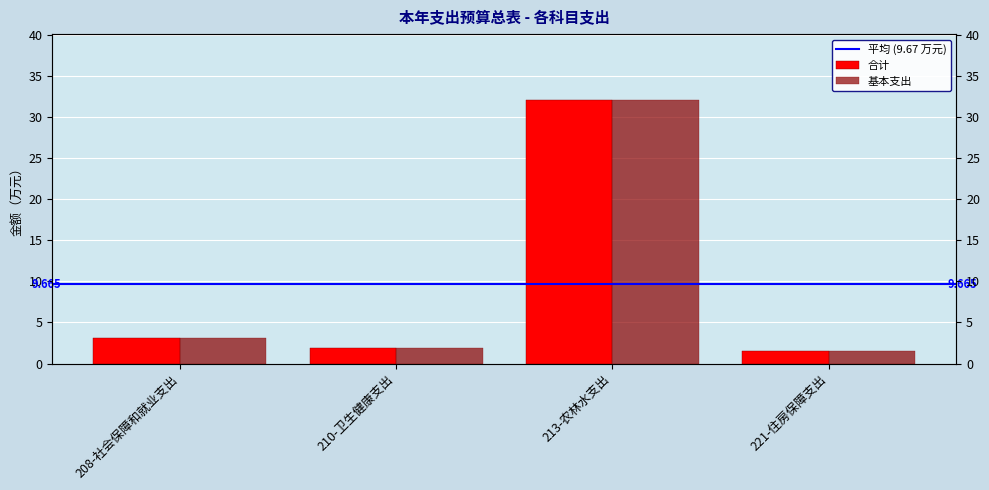

Is it true that 基本支出 equals 46.0 at 213-农林水支出?

False